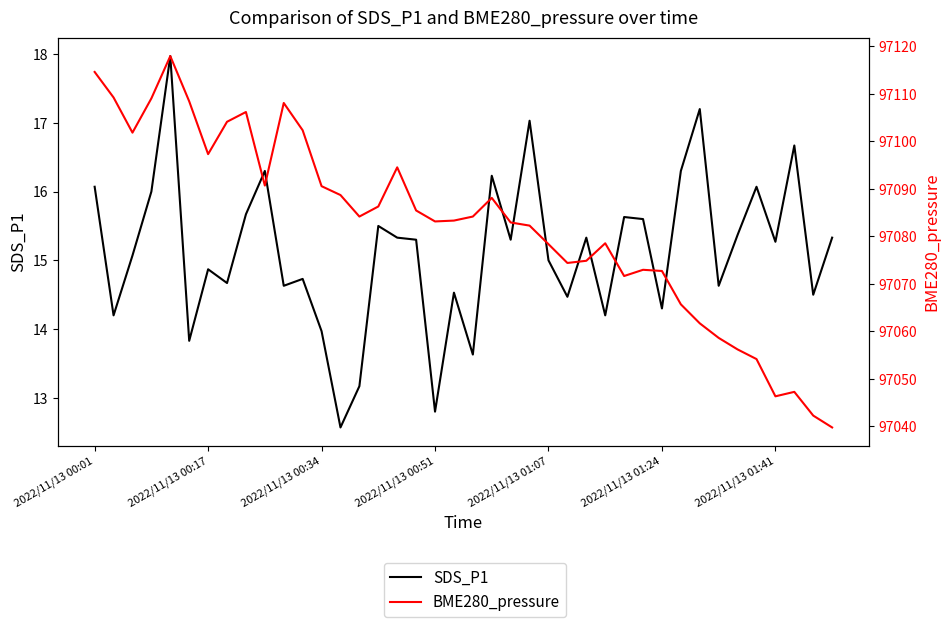

What is the value of the BME280_pressure point at the 27th from the left?

97074.8